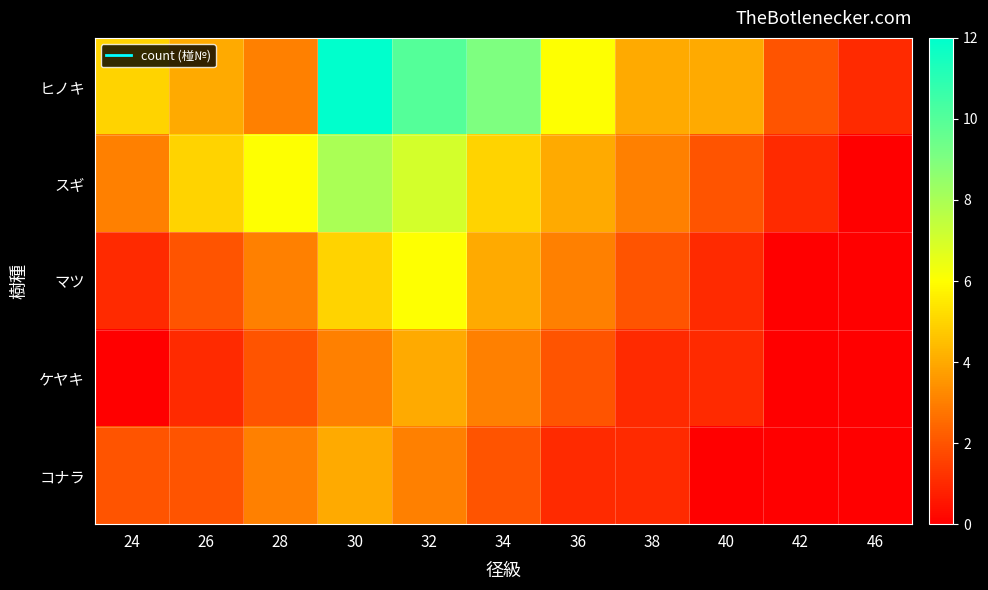

At how many categories does at least one series exceed 7?

3